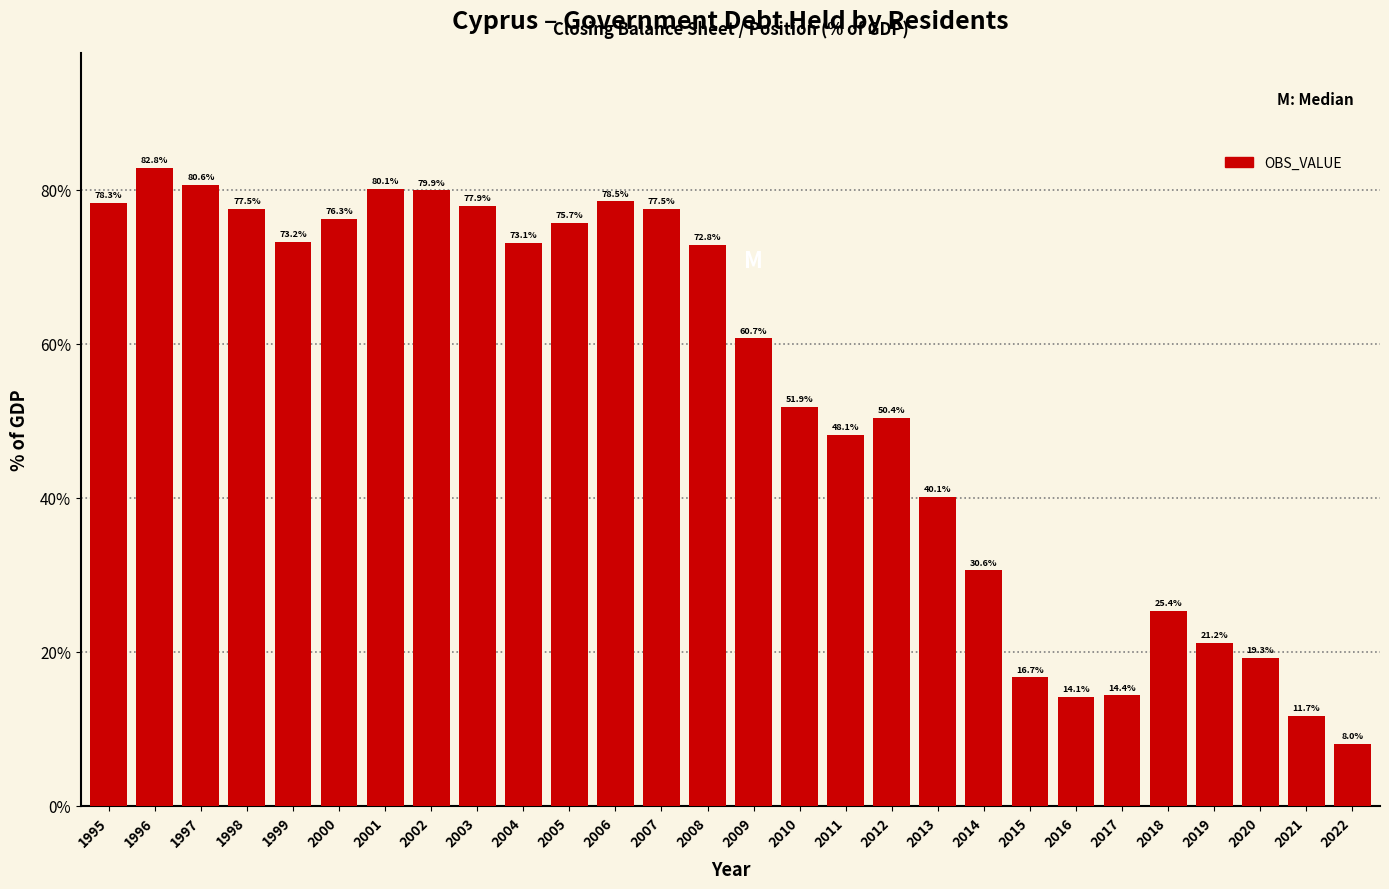

Reading left to right, extract all data points from this chart.

78.3	82.8	80.6	77.5	73.2	76.3	80.1	79.9	77.9	73.1	75.7	78.5	77.5	72.8	60.7	51.9	48.1	50.4	40.1	30.6	16.7	14.1	14.4	25.4	21.2	19.3	11.7	8.0